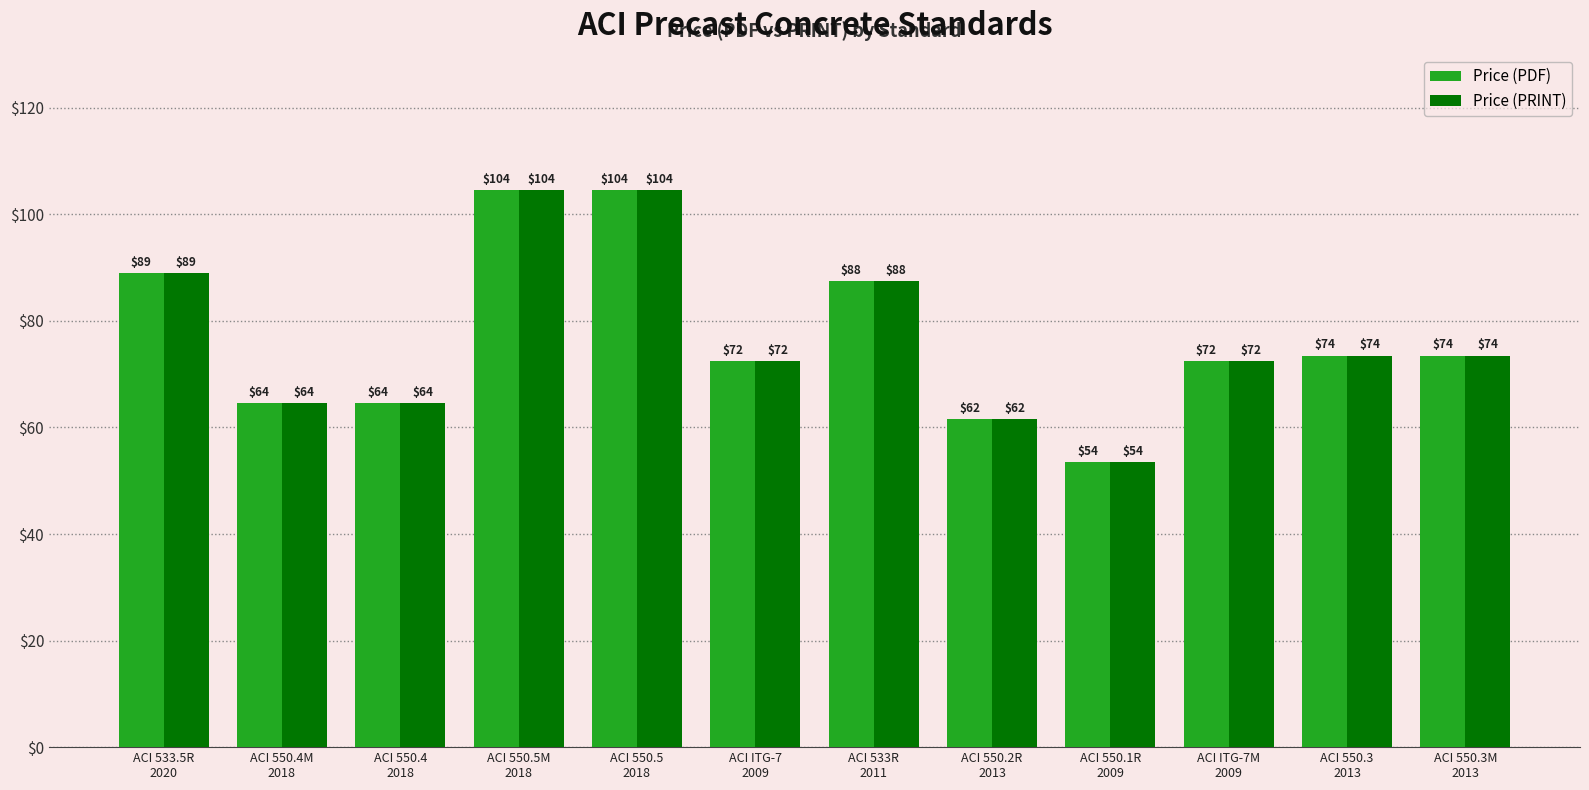

What are all the series names shown in the legend?

Price (PDF), Price (PRINT)